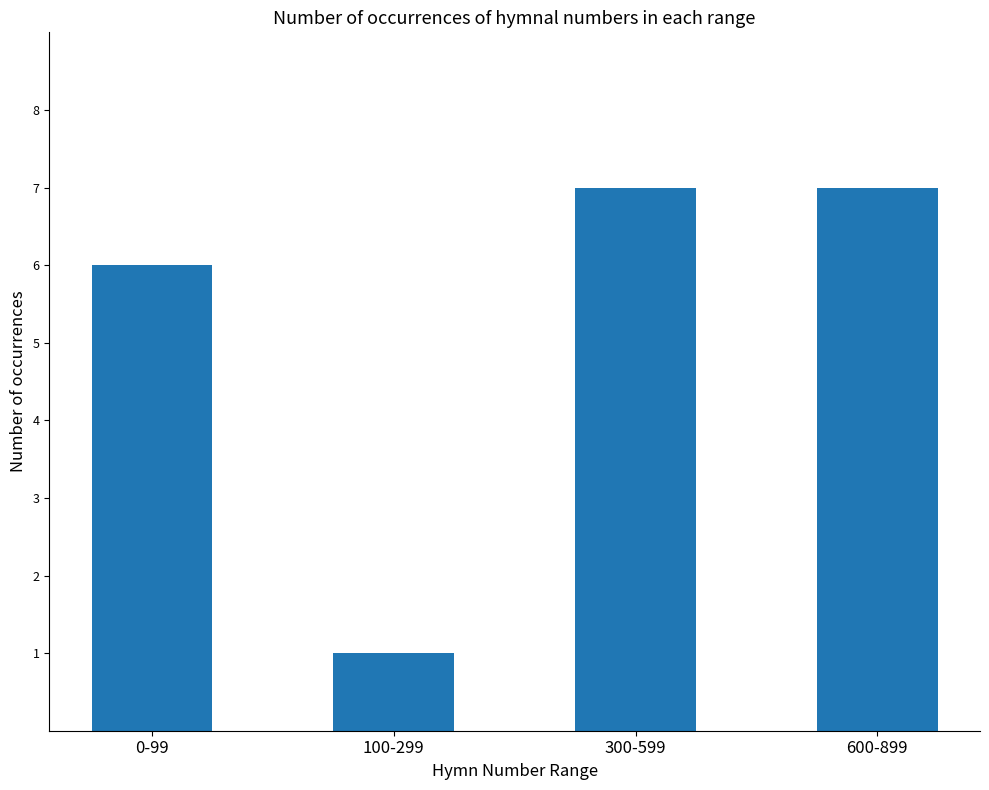

Count the values in the range 6 to 7.

3